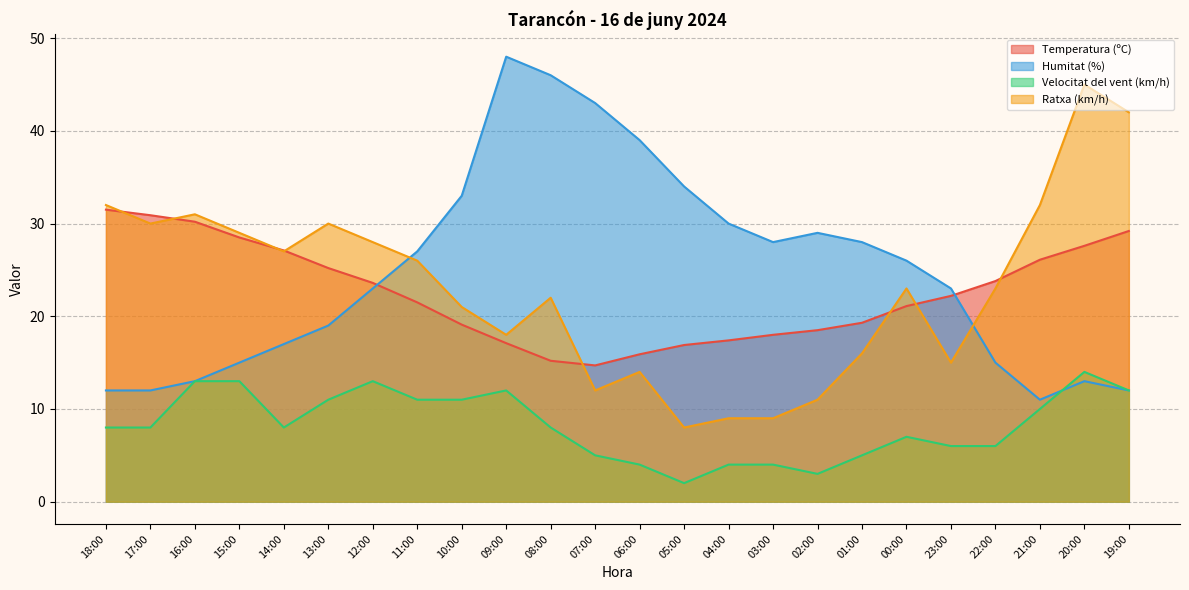

The value of Humitat (%) at 20:00 is 13.0. True or false?

True